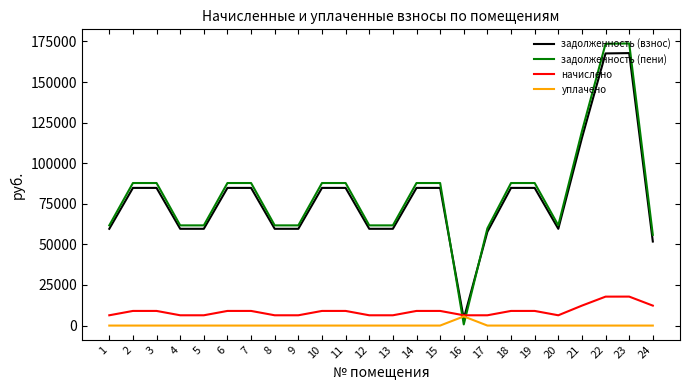

Which series has the widest spread of values?

задолженность (пени)